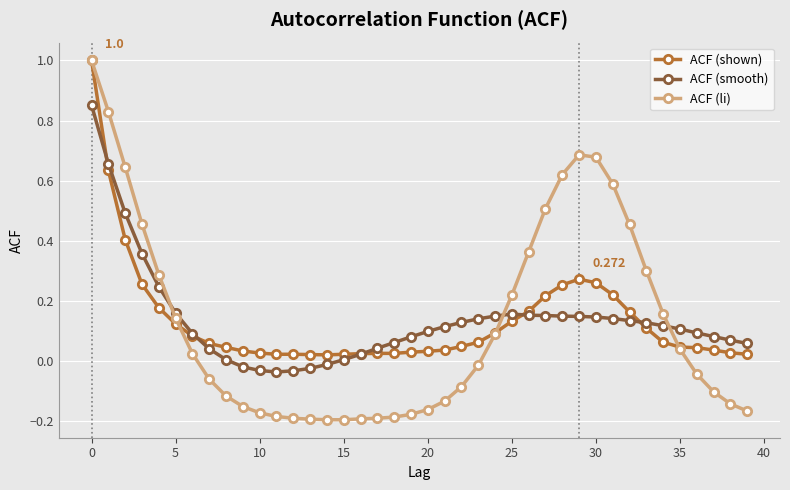

Which series has the largest range (max minus min)?

ACF (li)